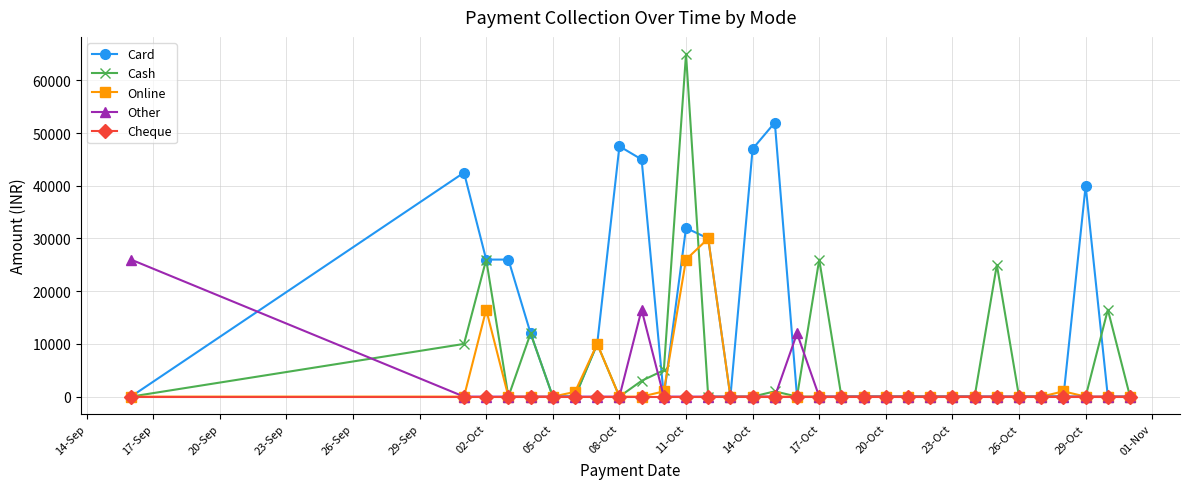

What is the difference between the second highest and second lowest values in the Other series?

16500